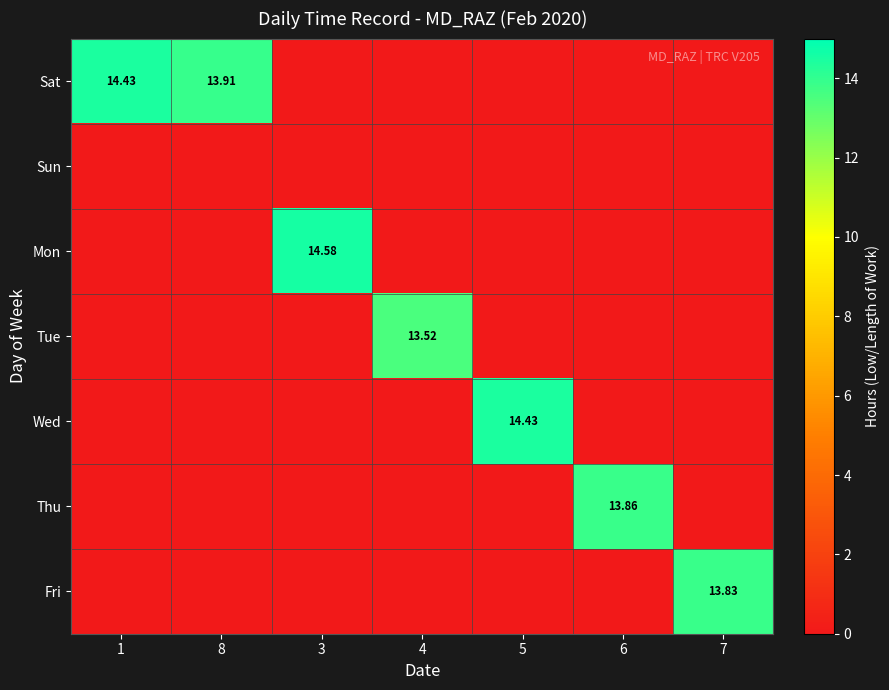

At which category is the sum across all series the highest?

3